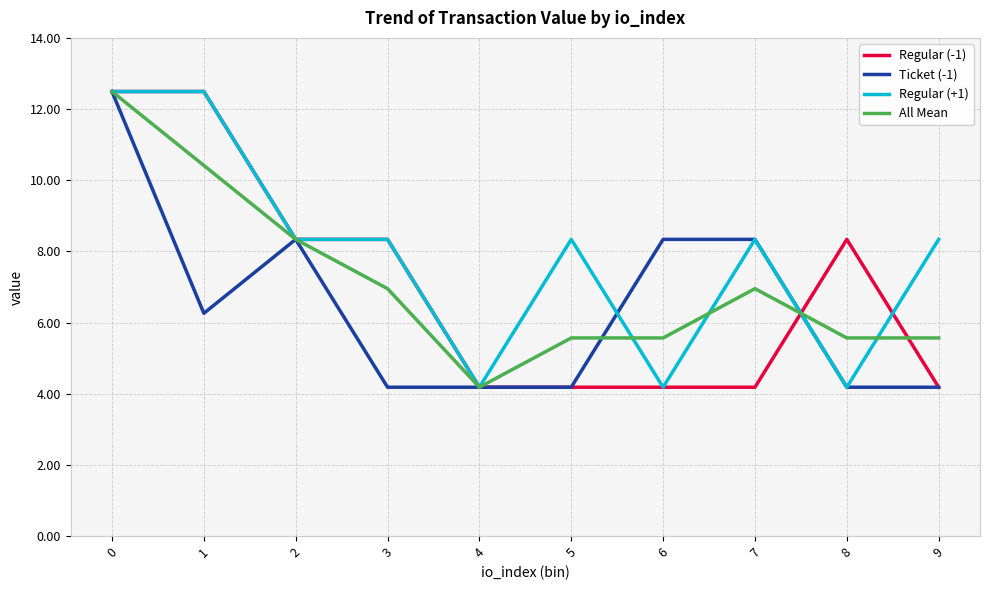

Between 4 and 8, which series saw the biggest shift?

Regular (-1)